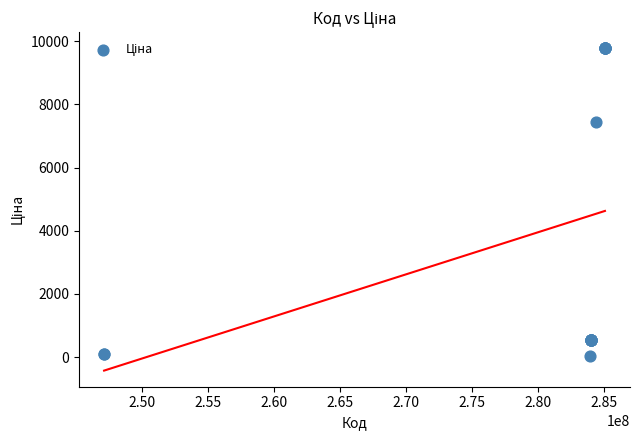

What Y value in the scatter plot is closest to 4903?

7444.6